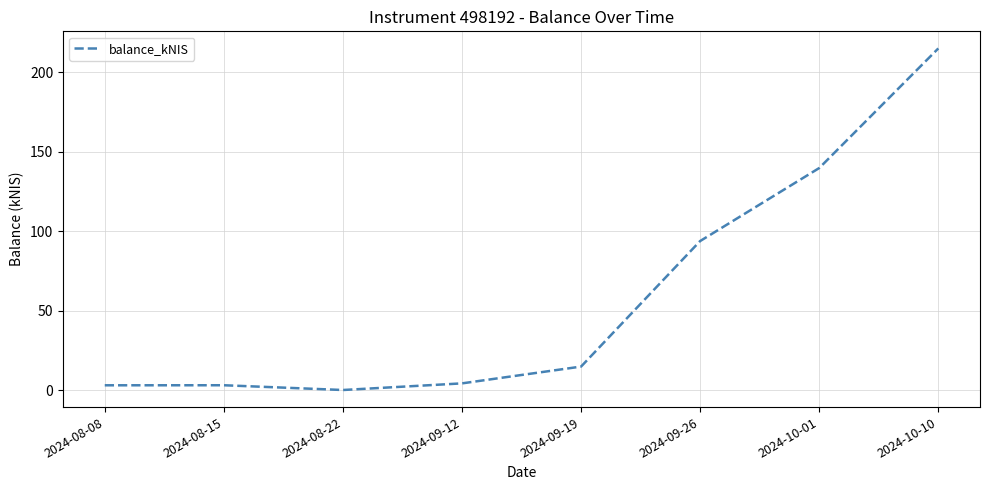

Which has a higher value, 2024-10-01 or 2024-09-19?

2024-10-01